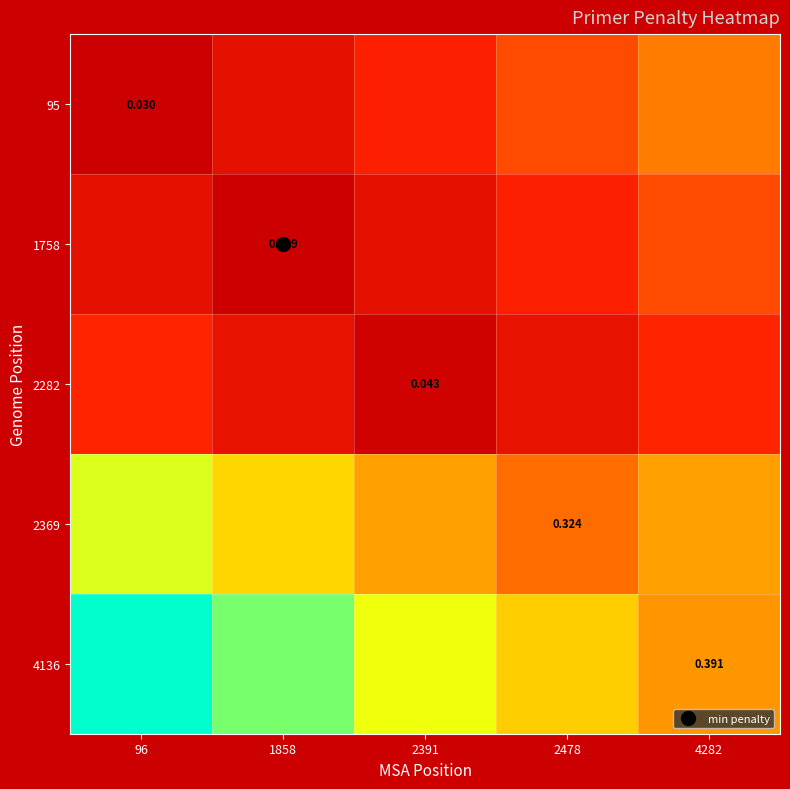

What is the difference between the 1758 values at 4282 and 2478?

0.1